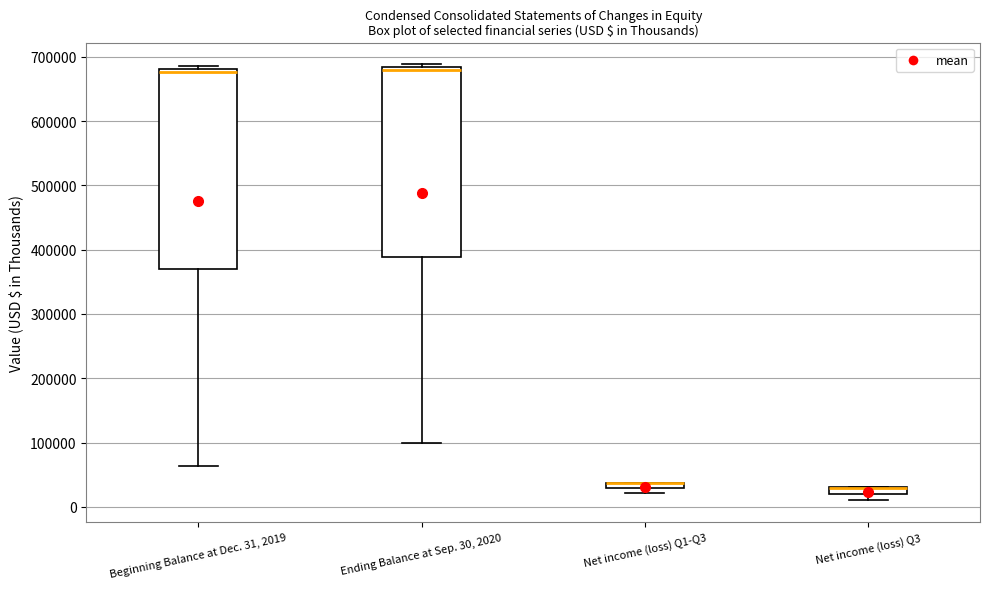

Which box is the tallest, from its lower edge to its upper edge?

Beginning Balance at Dec. 31, 2019